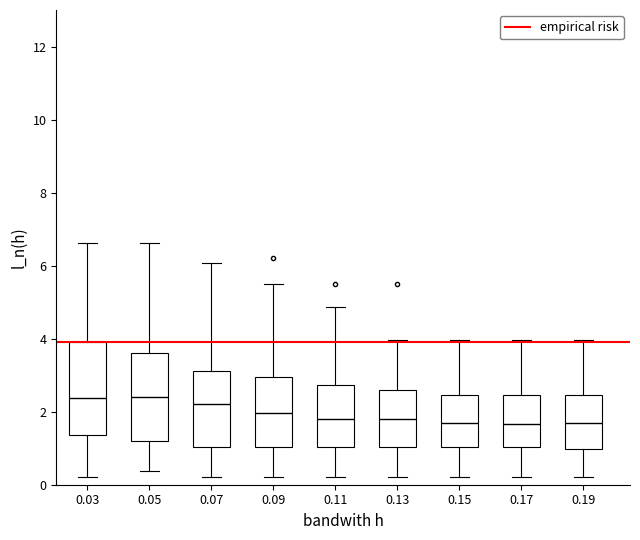

Where does the upper whisker of the box at x = 0.09 end on the y-axis? The values are not printed on the chart, so give them approximately, as read against the axis.

5.6